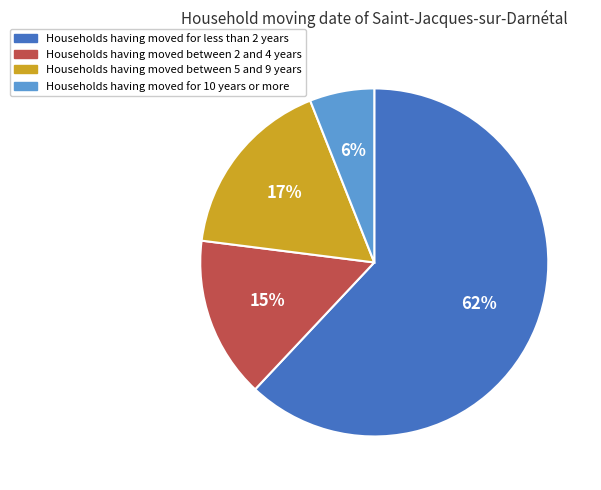

Which slice represents more than half of the pie?

Households having moved for less than 2 years